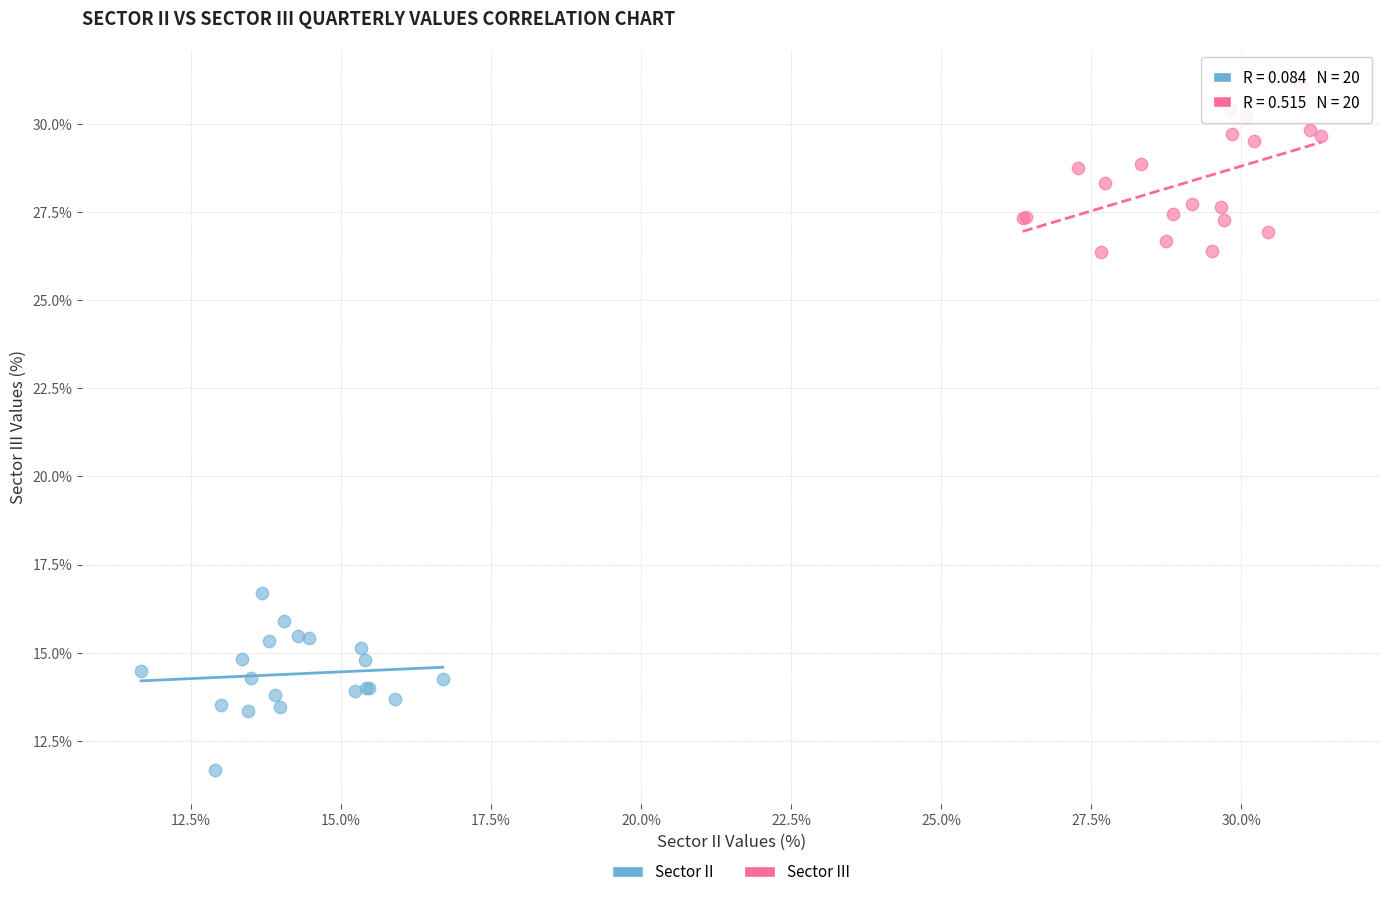

Which series reaches the maximum Y coordinate?

Sector III